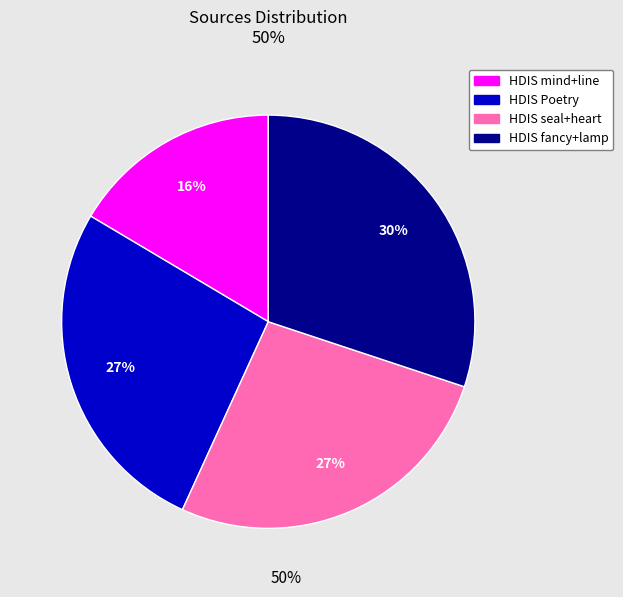

Count the number of slices in the pie.

4